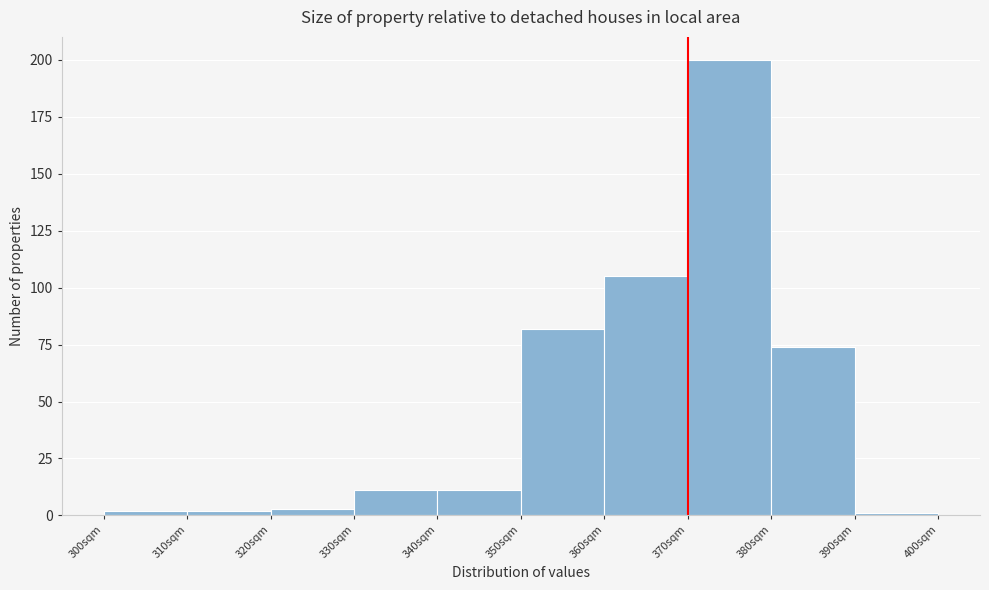

Which range on the x-axis has the tallest bar?

370 to 380